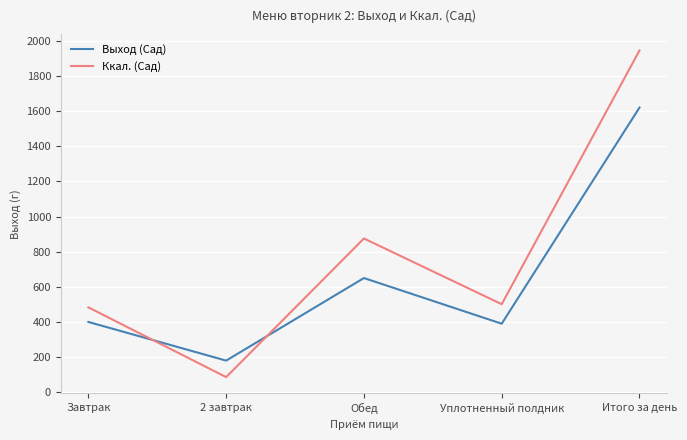

How many interior local valleys does the Выход (Сад) series have?

2